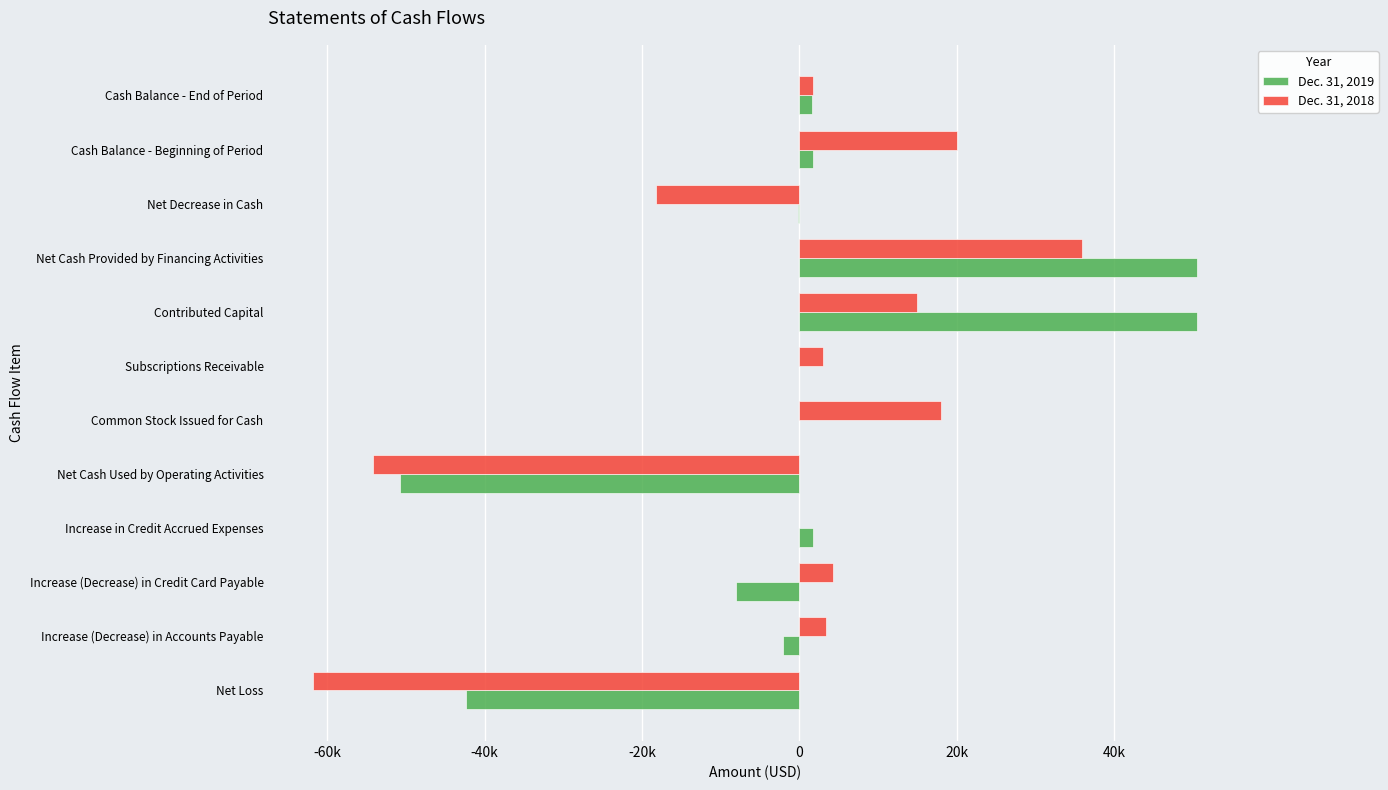

What are all the series names shown in the legend?

Dec. 31, 2019, Dec. 31, 2018